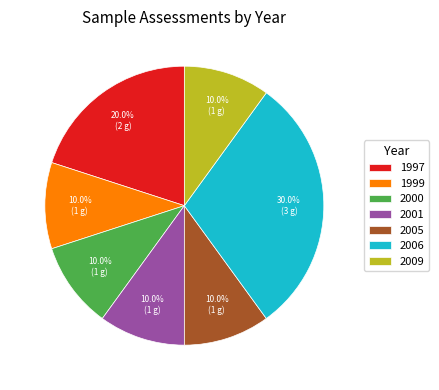

Does 2009 represent more than half of the total?

No